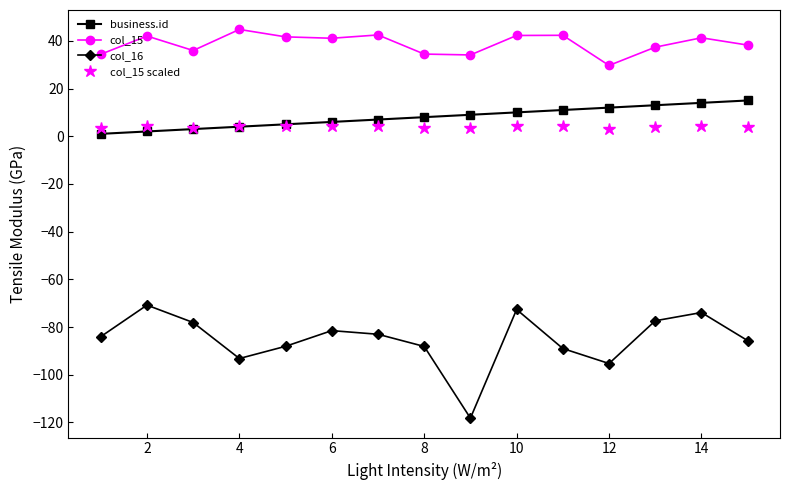

What is the lowest value of the col_16 series?

-118.2